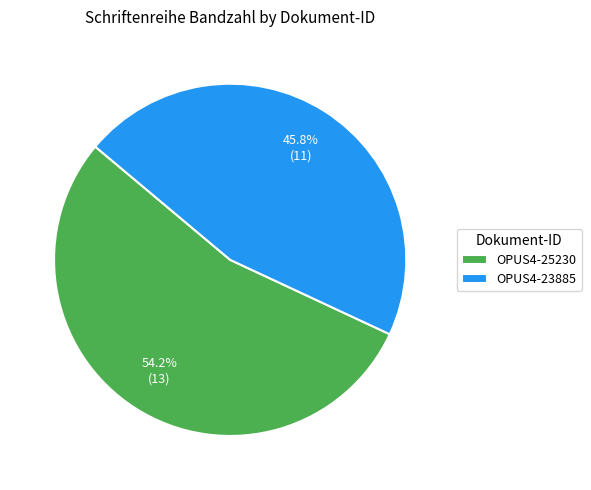

Count the number of slices in the pie.

2